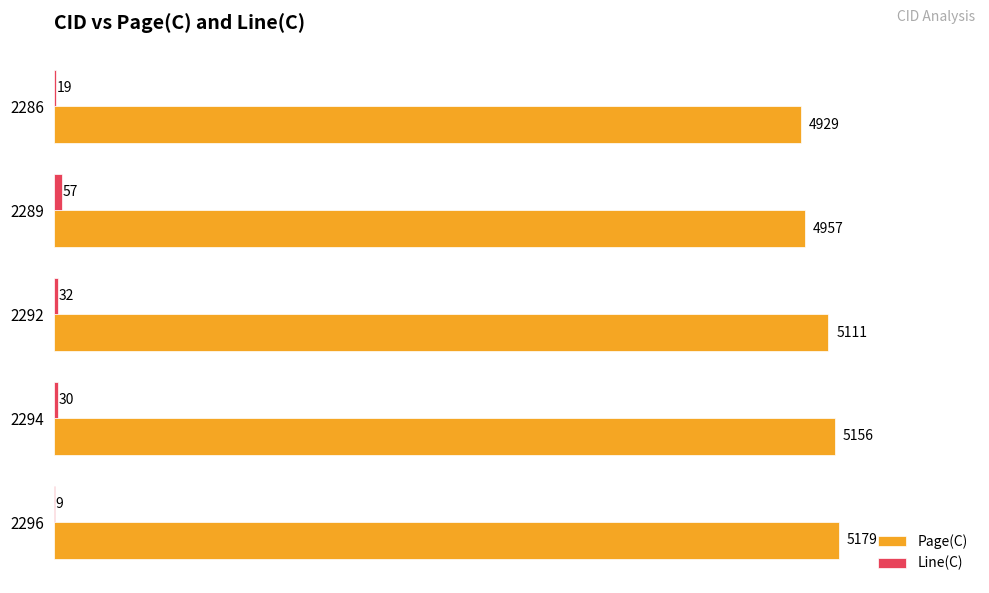

Which category has the highest value across all series?

2296